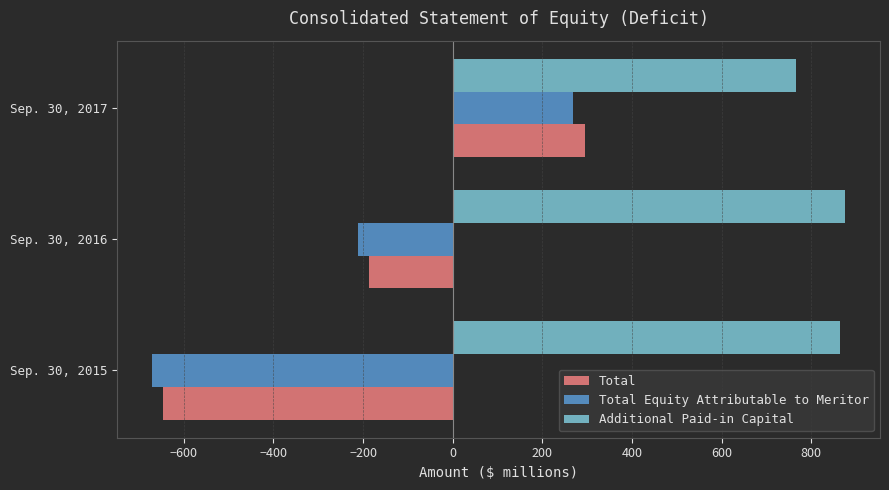

What is the maximum value shown in the chart?

876